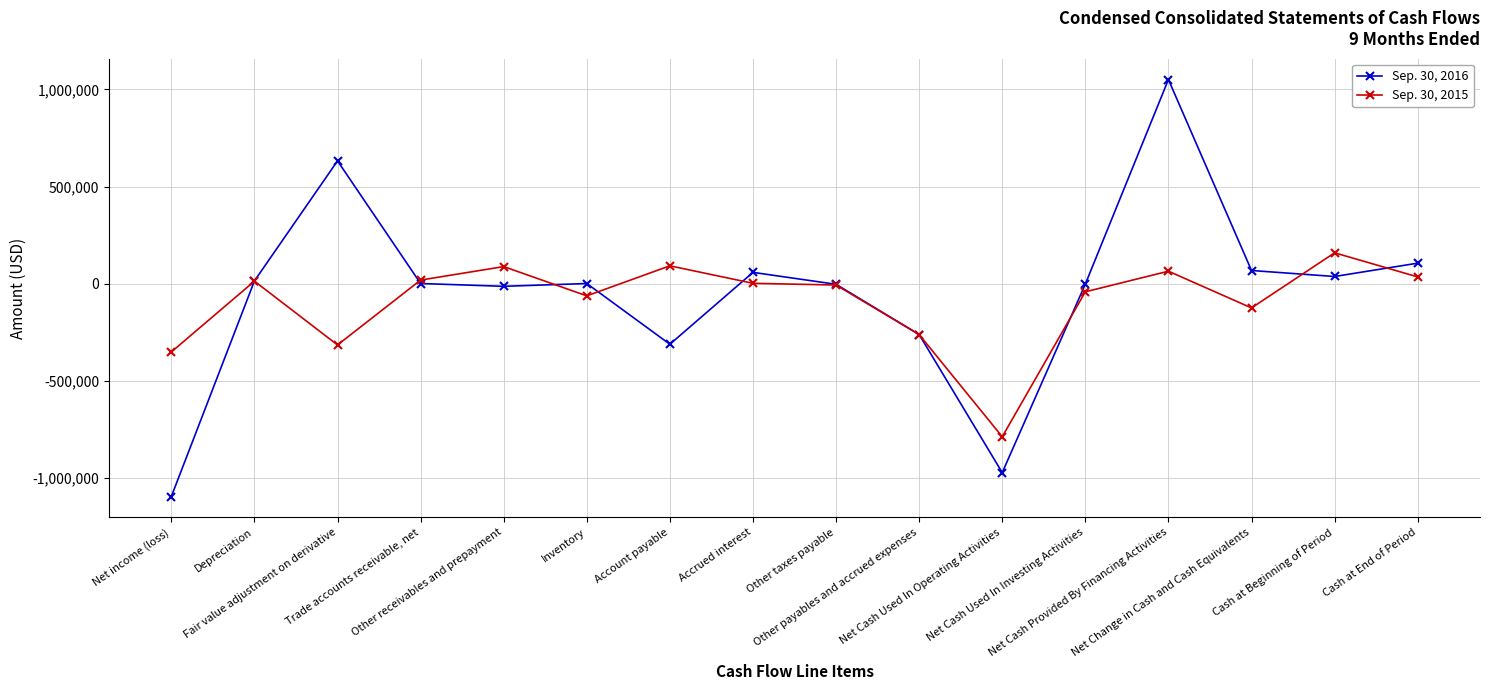

List the series in order of their peak value, highest first.

Sep. 30, 2016, Sep. 30, 2015